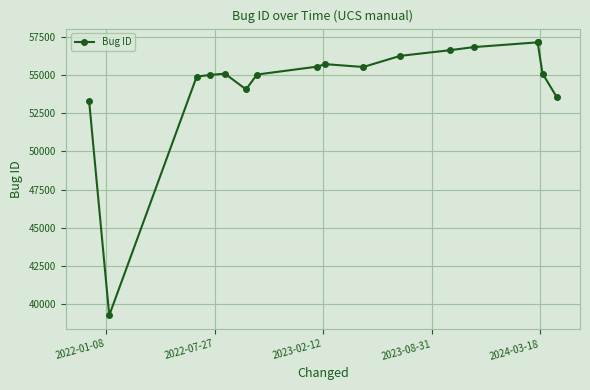

Reading left to right, list all the values displayed in this chart.

53283	39281	54894	55004	55091	54060	55031	55550	55711	55526	56254	56626	56826	57138	57144	55098	53569